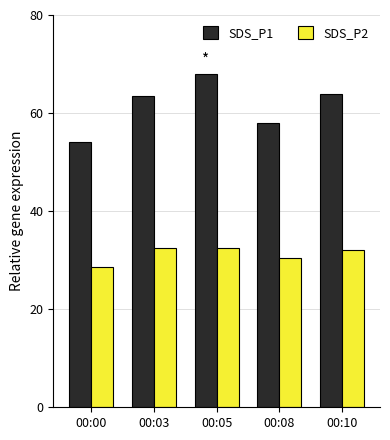

The value of SDS_P2 at 00:10 is 51.8. True or false?

False